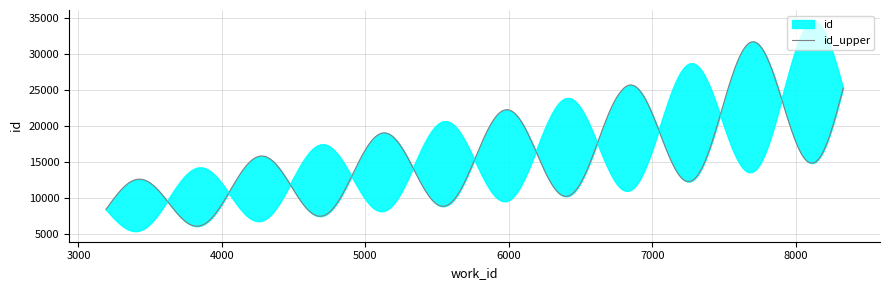

What is the ratio of the value at 8329 to the value at 6782?

1.4